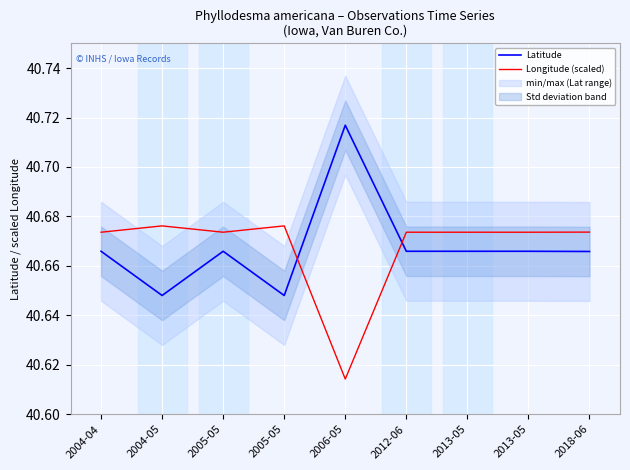

Between which two adjacent categories do Latitude and Longitude (scaled) first intersect?

2005-05 and 2006-05